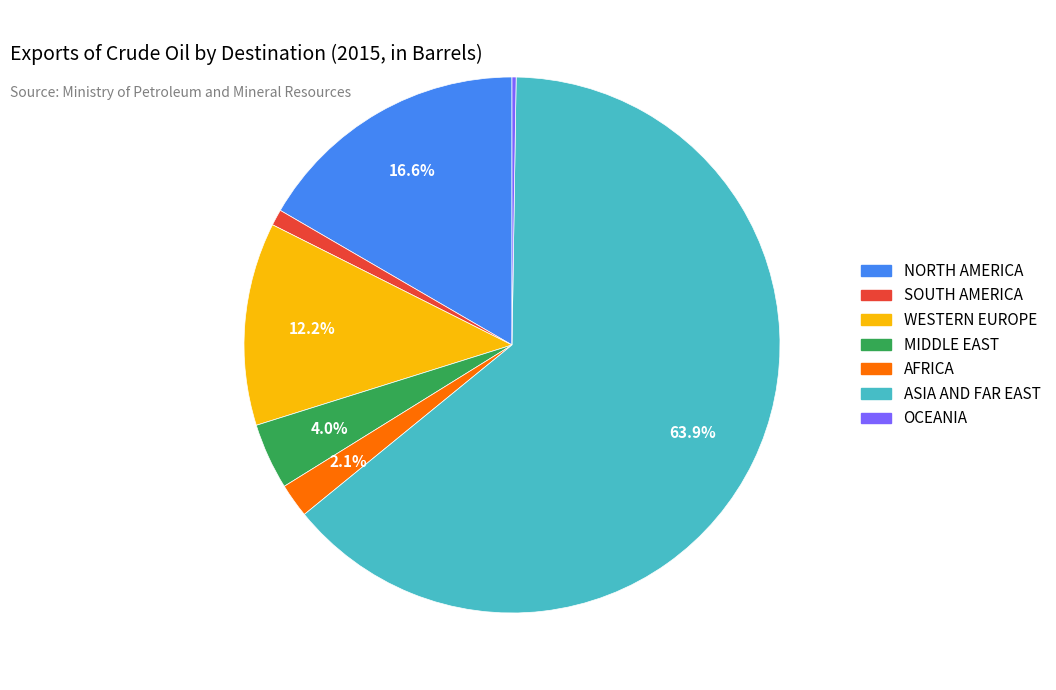

Does WESTERN EUROPE account for over 50% of the chart?

No